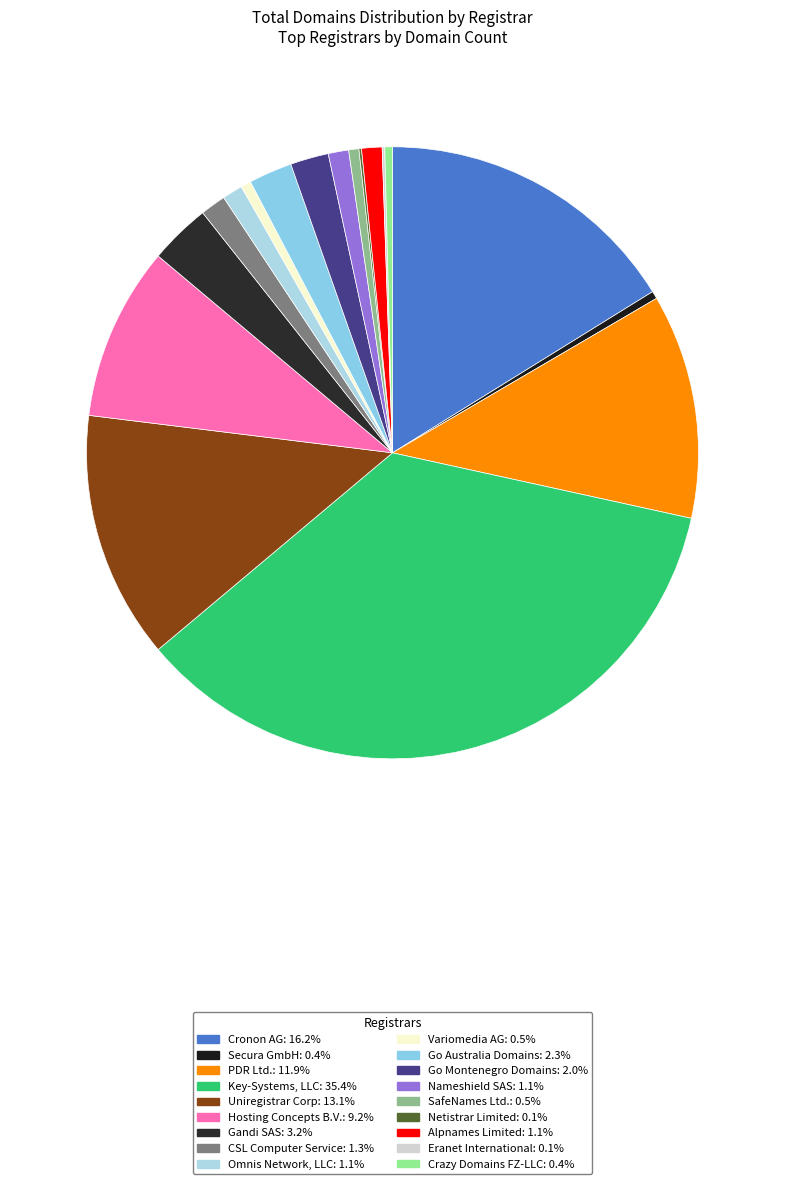

To the nearest percent, what percentage of the pie is Go Australia Domains?

2%